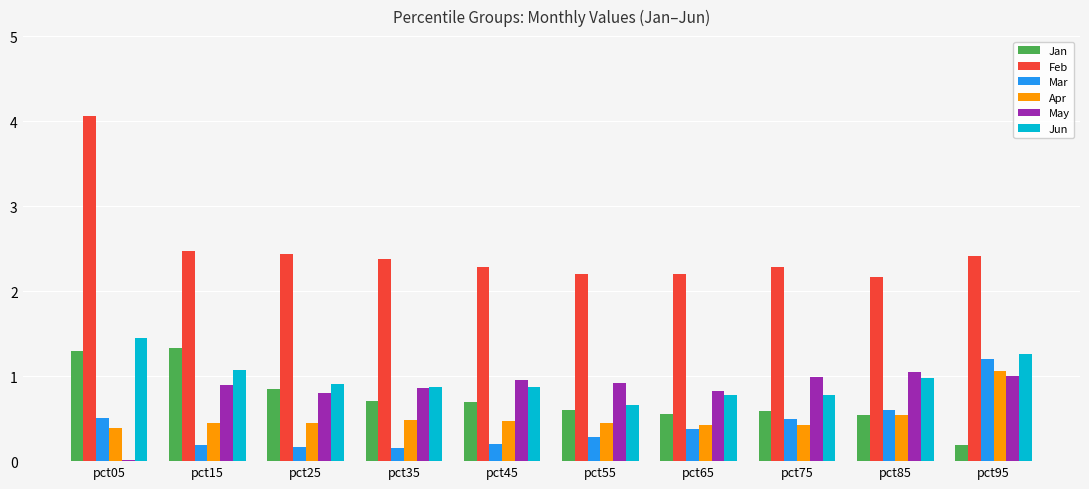

True or false: Apr has a value of 0.7 at pct55.

False